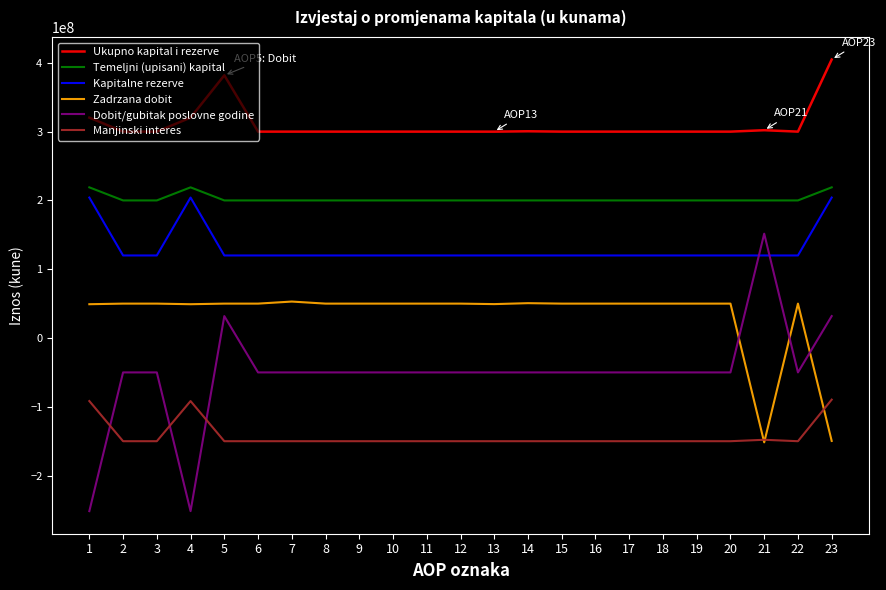

The value of Temeljni (upisani) kapital at 1 is 327809846. True or false?

False